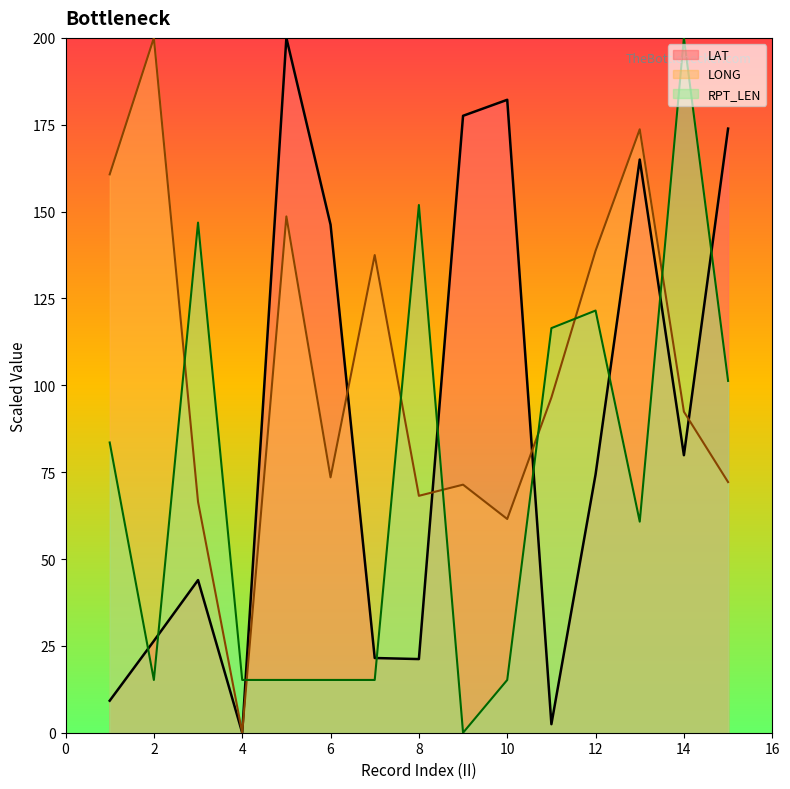

Which series has the largest range (max minus min)?

LAT